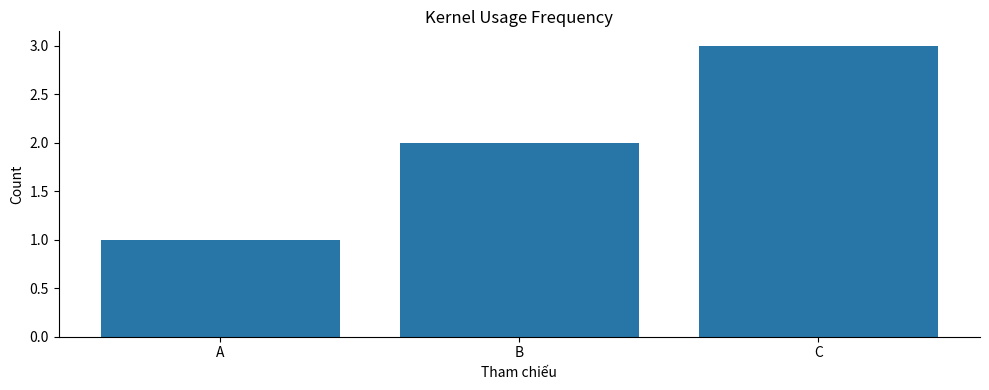

At which label is the value closest to 2?

B